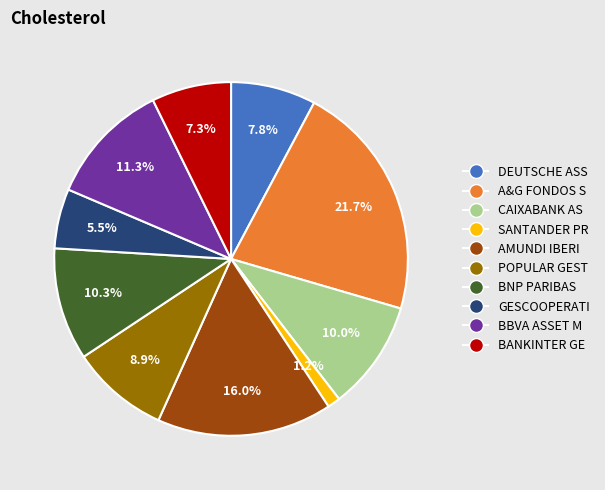

True or false: BANKINTER GE accounts for 7% of the total.

True